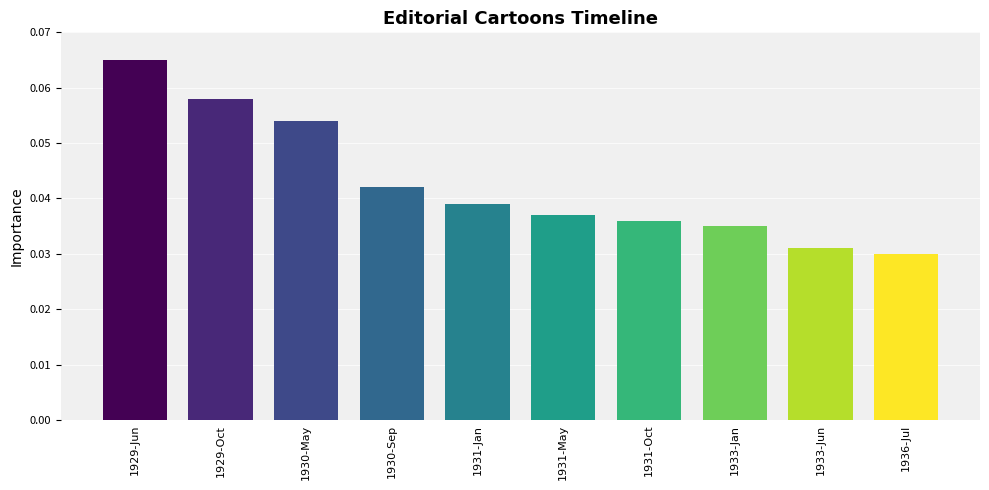

What position from the left is 1930-Sep?

4